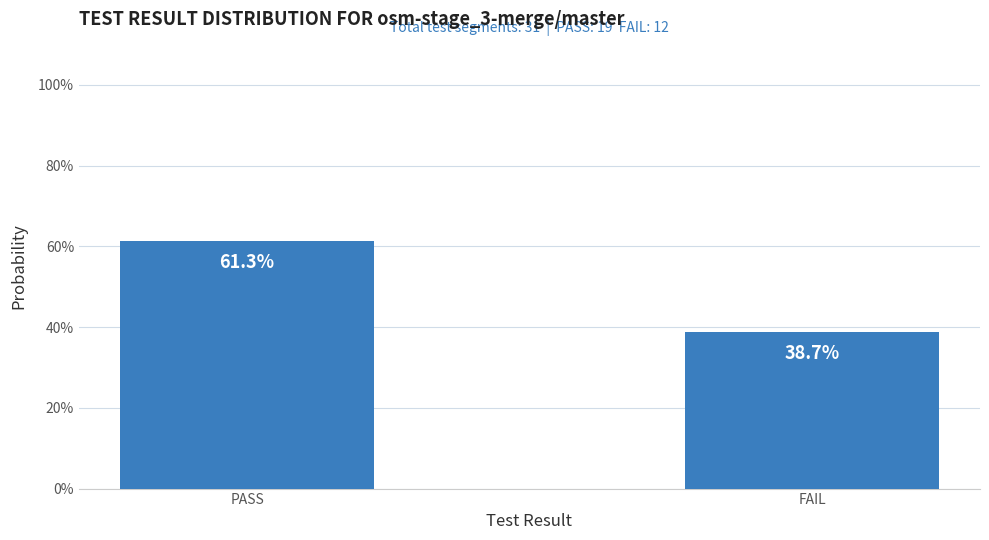

What is the value of the 2nd bar from the left?

38.7